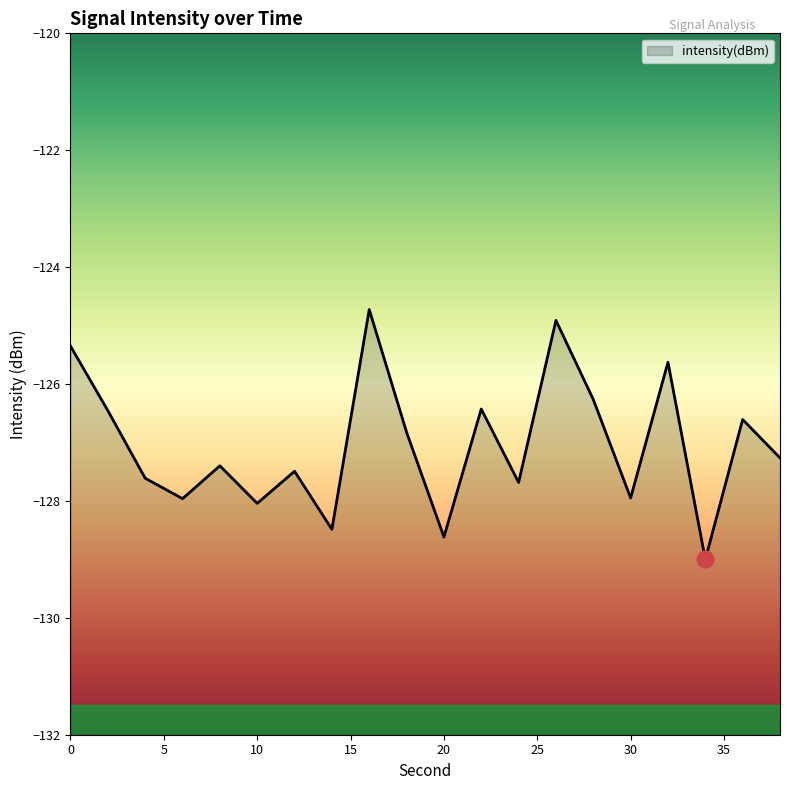

Where is the data nearest to the value -126?

28